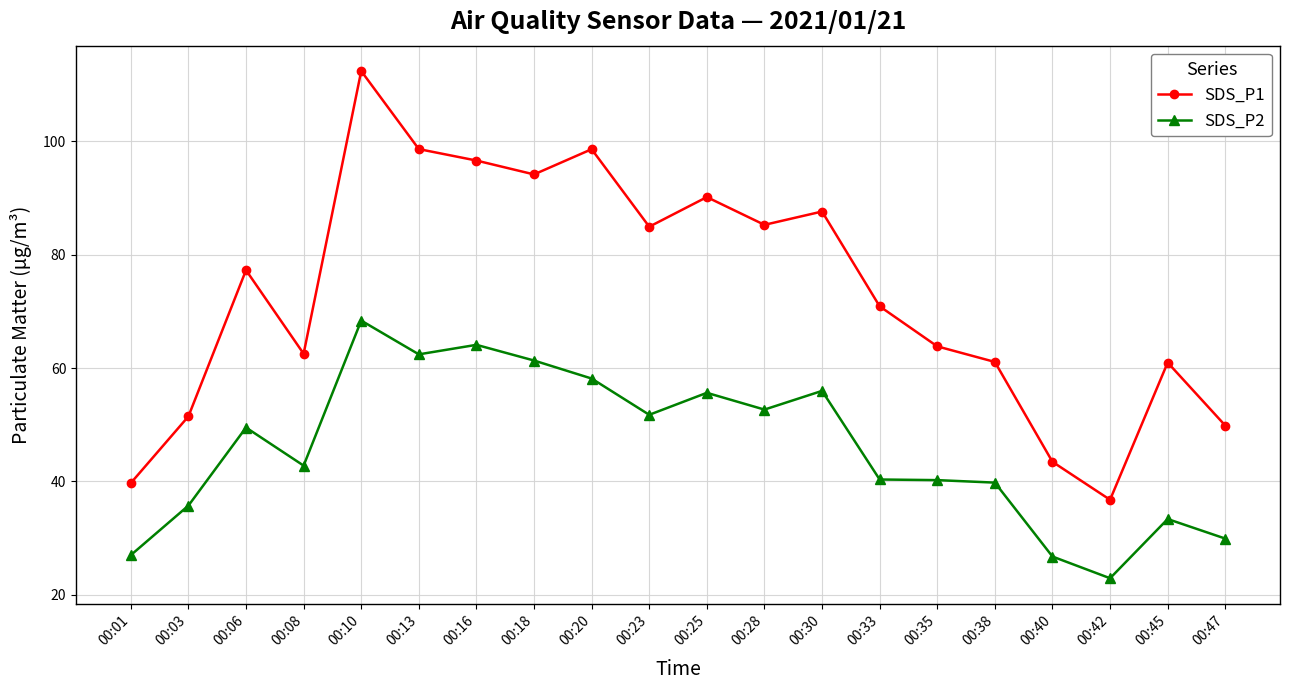

Which series has the largest total across all categories?

SDS_P1